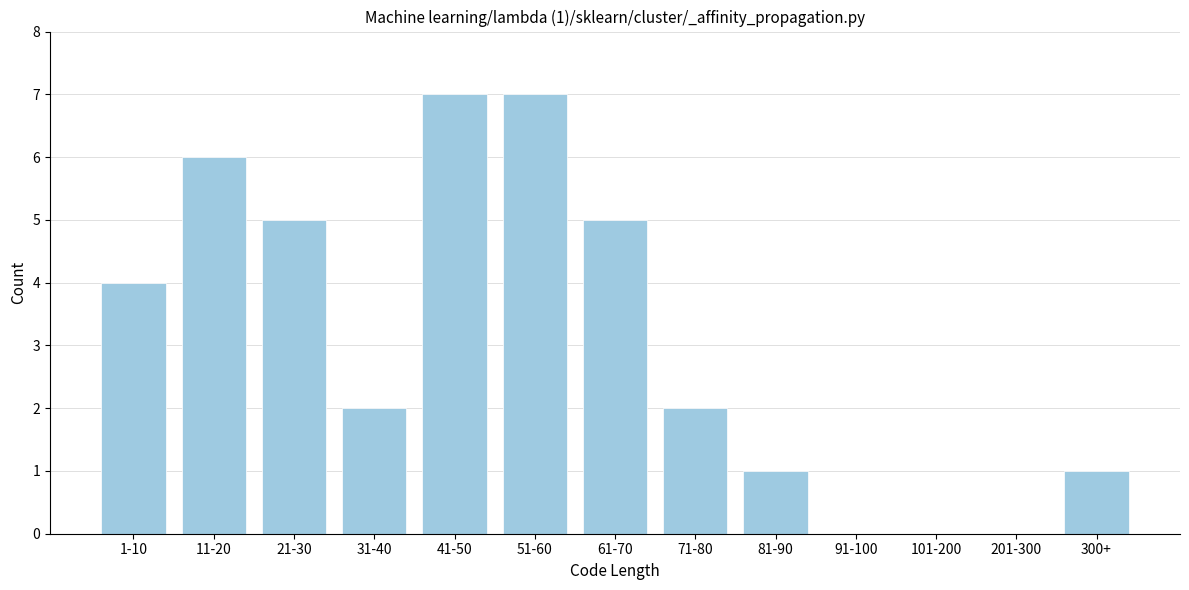

Reading right to left, extract all data points from this chart.

300+=1	201-300=0	101-200=0	91-100=0	81-90=1	71-80=2	61-70=5	51-60=7	41-50=7	31-40=2	21-30=5	11-20=6	1-10=4